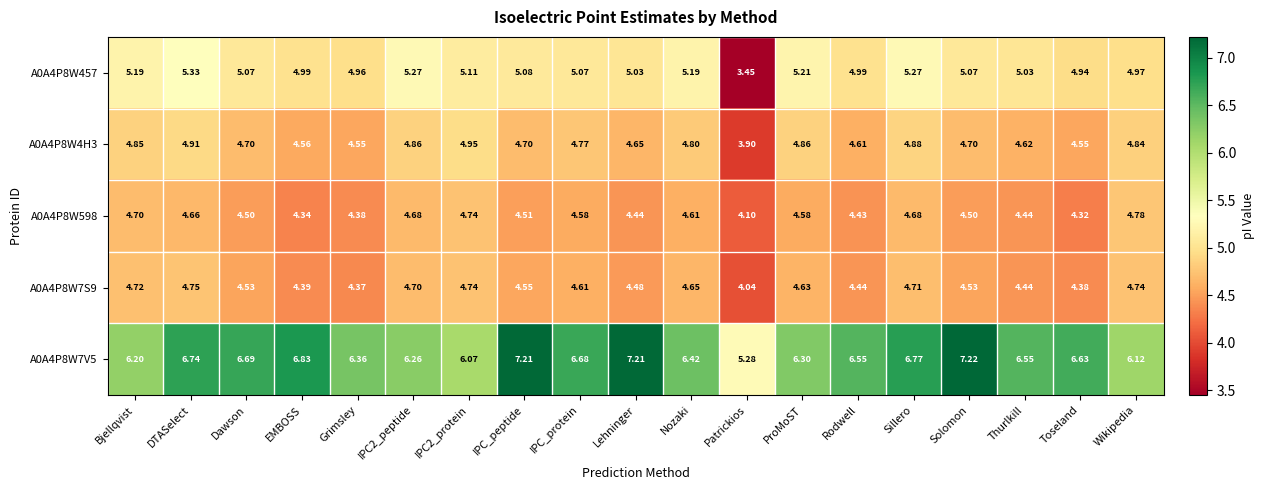

Where does the A0A4P8W7V5 series first go above 6?

Bjellqvist